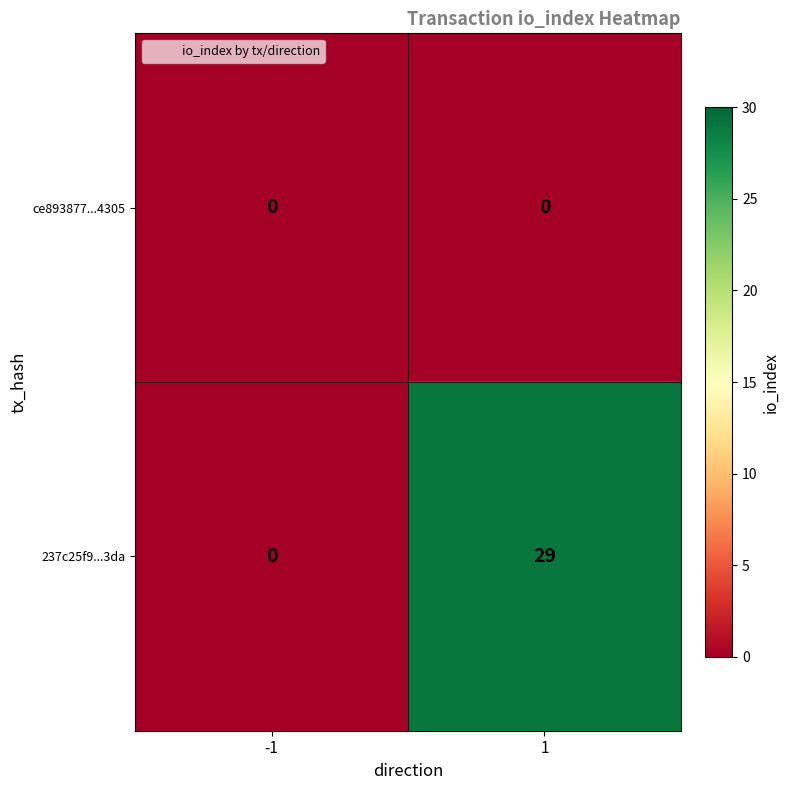

What is the difference between the 237c25f9...3da values at 1 and -1?

29